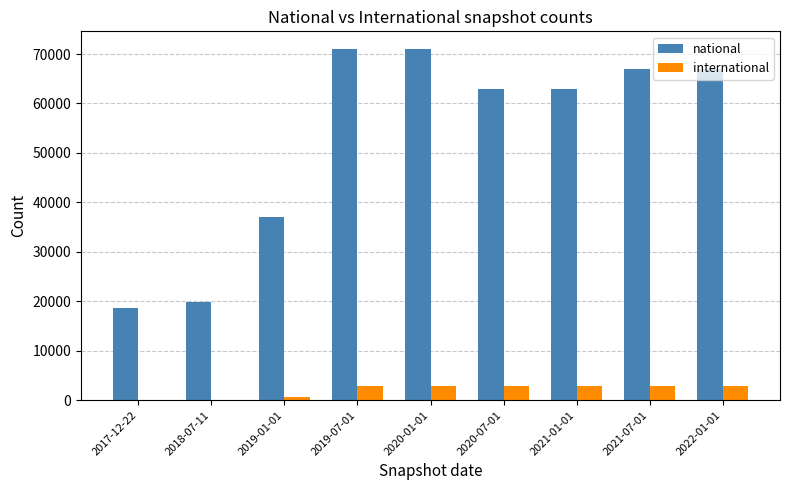

Is it true that international equals 2828 at 2019-07-01?

True